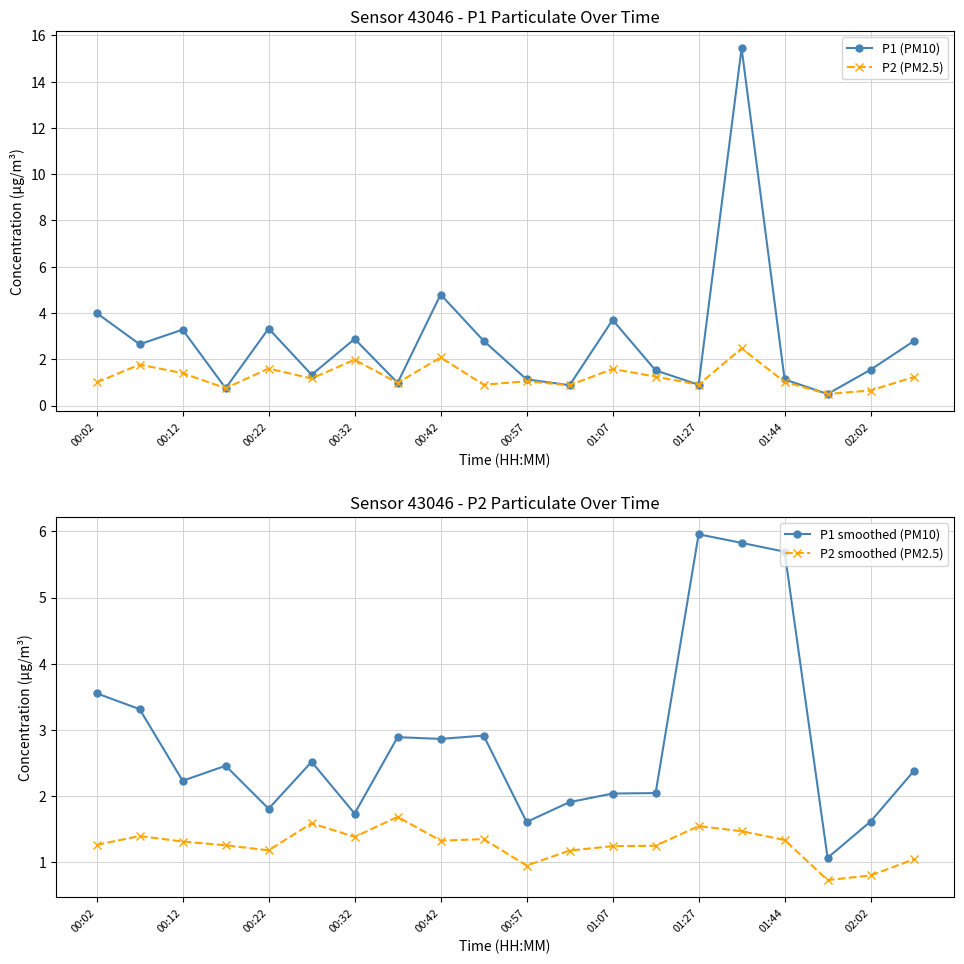

What is the lowest value of the P1 (PM10) series?

0.5